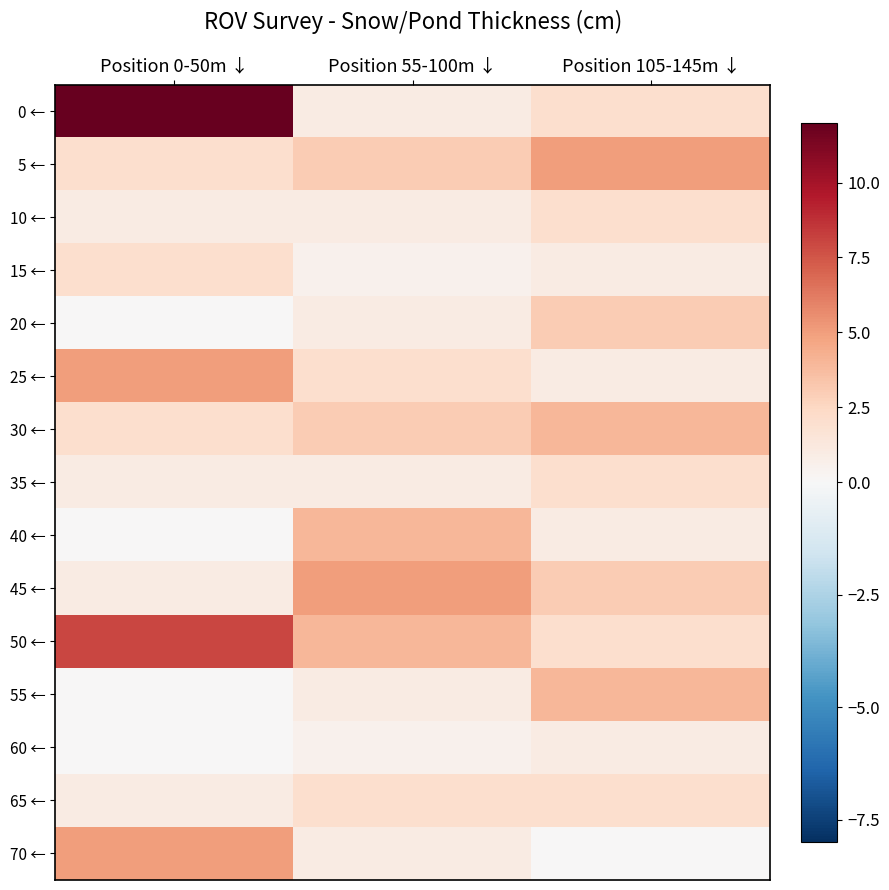

At which category does the chart reach its peak across all series?

Position 0-50m ↓